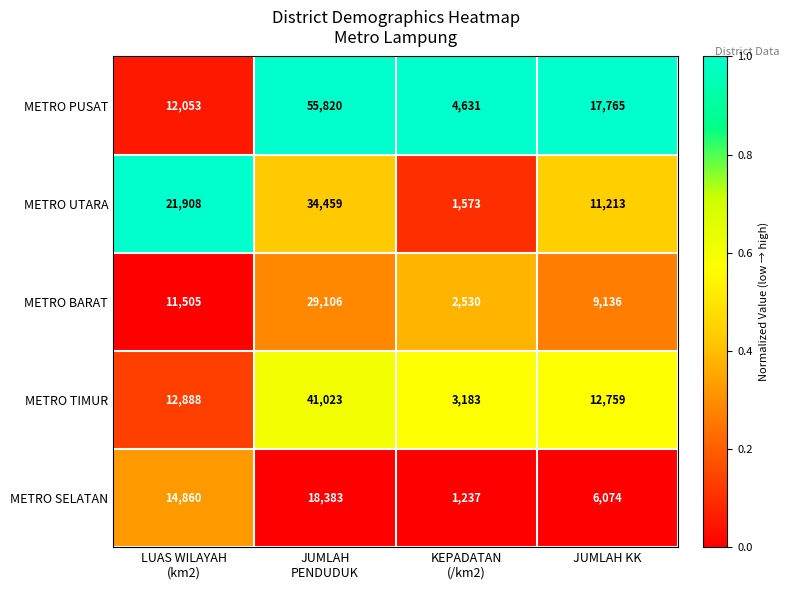

At which category is the sum across all series the highest?

JUMLAH
PENDUDUK